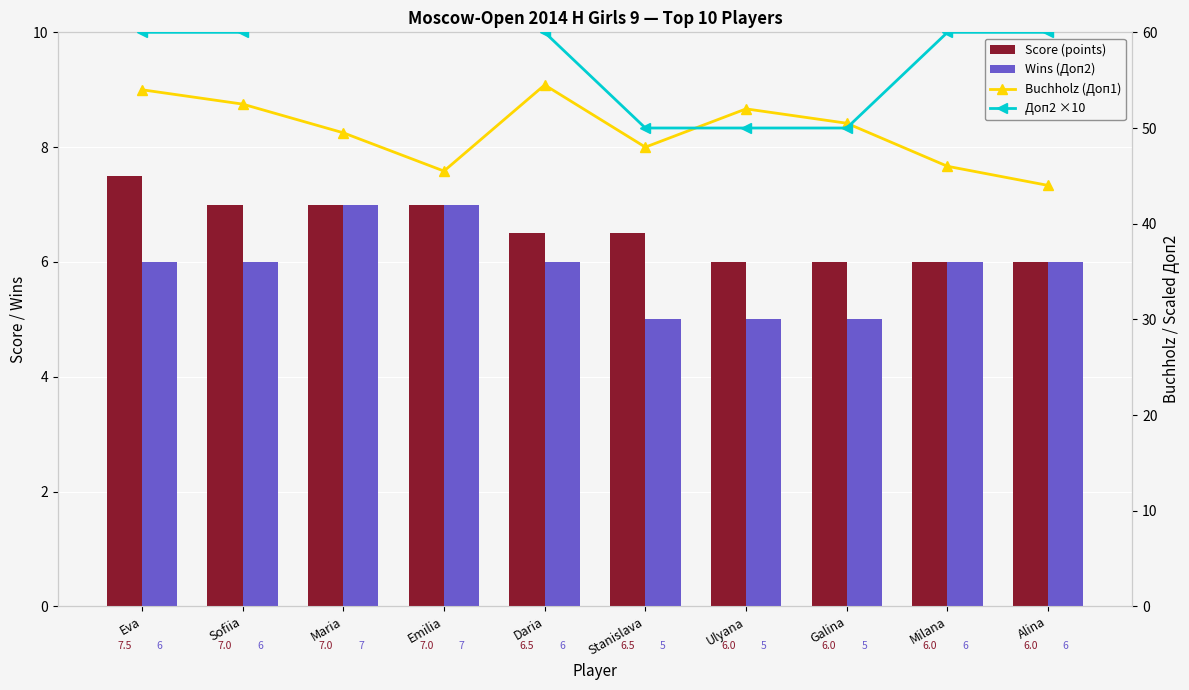

Rank the series at Eva from highest to lowest value.

Доп2 ×10, Buchholz (Доп1), Score (points), Wins (Доп2)